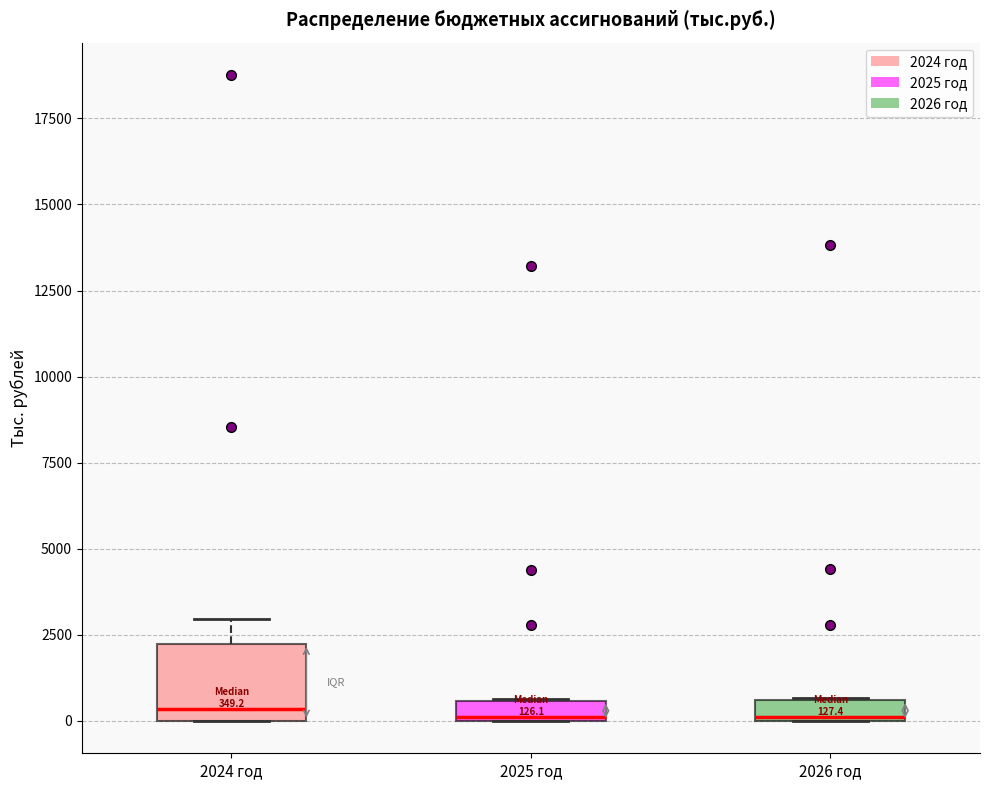

Which box is the tallest, from its lower edge to its upper edge?

2024 год